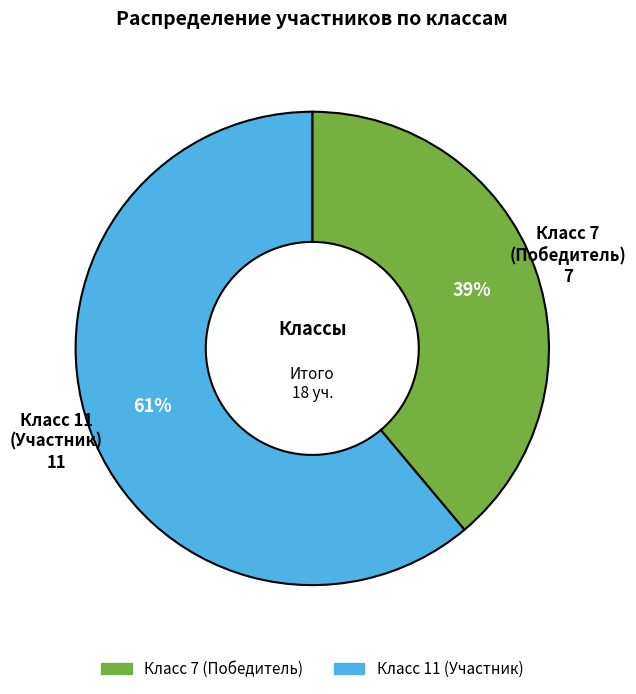

To the nearest percent, what is the average slice percentage?

50%